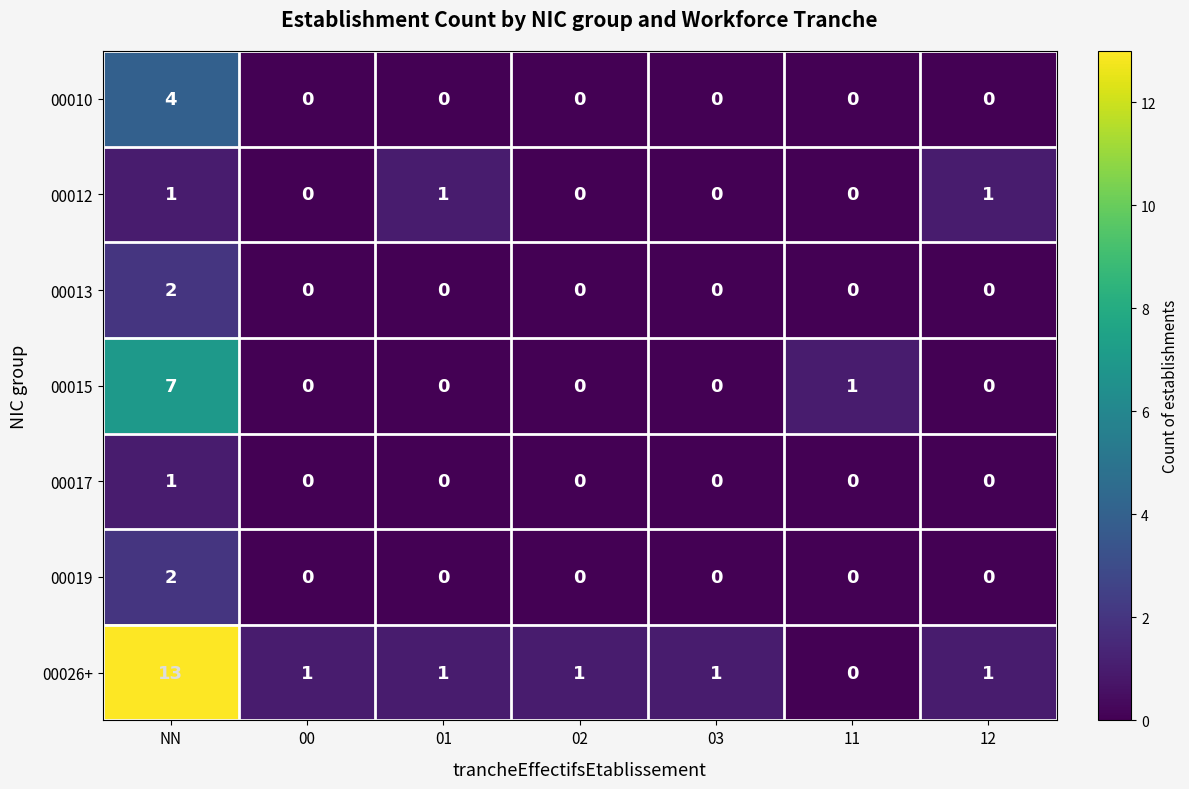

At which category is the sum across all series the highest?

NN